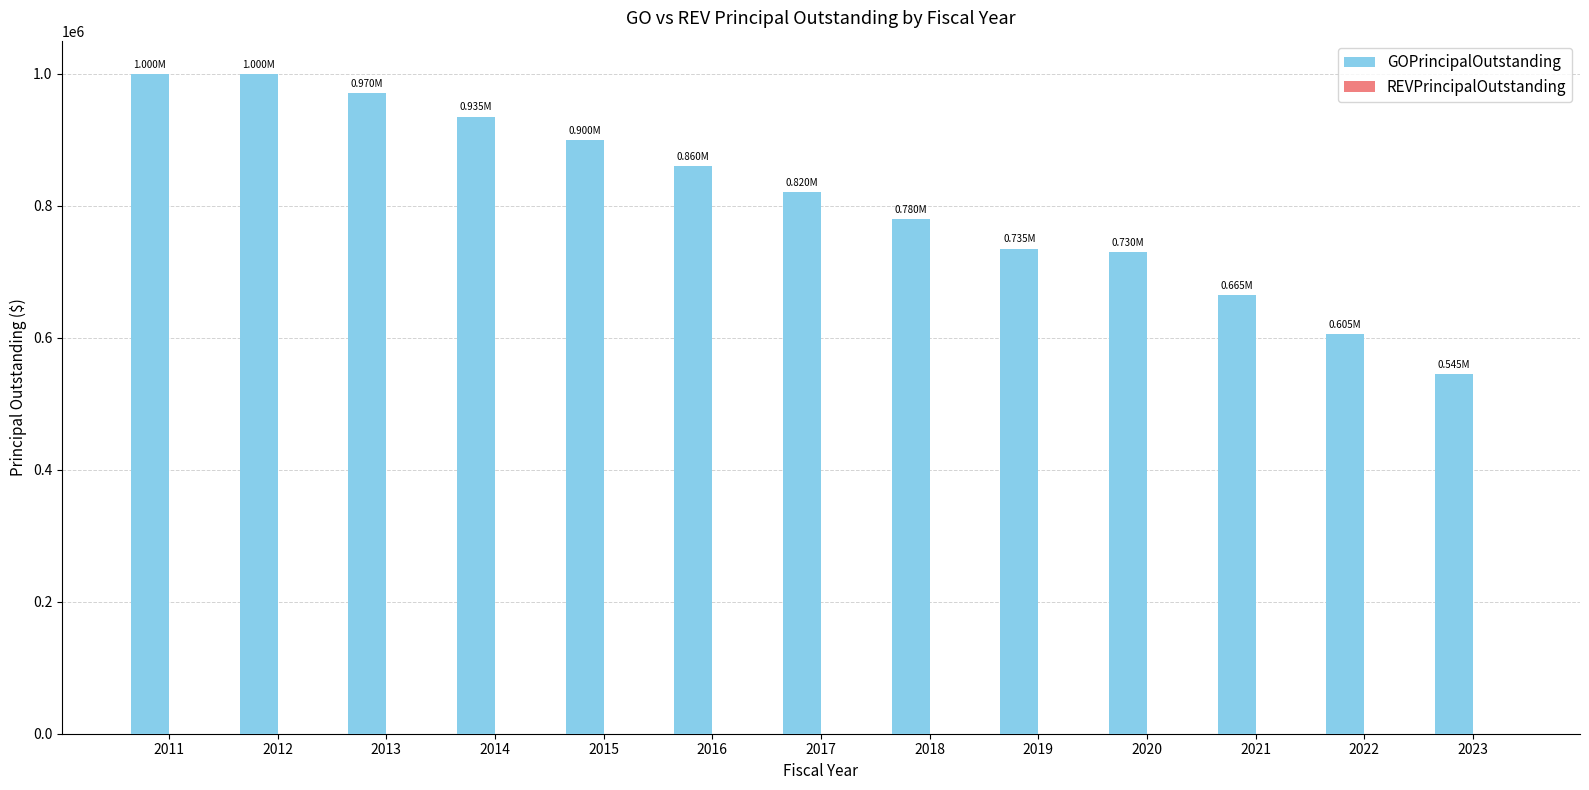

What is the difference between the maximum and minimum values?

455000